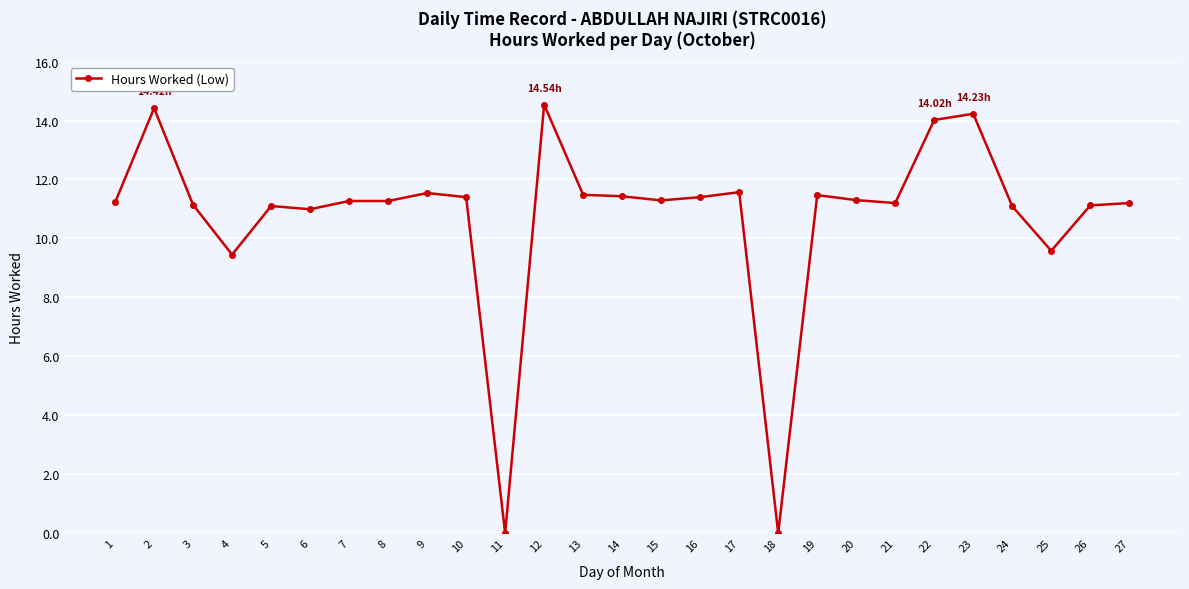

The value at 18 is 8.5. True or false?

False